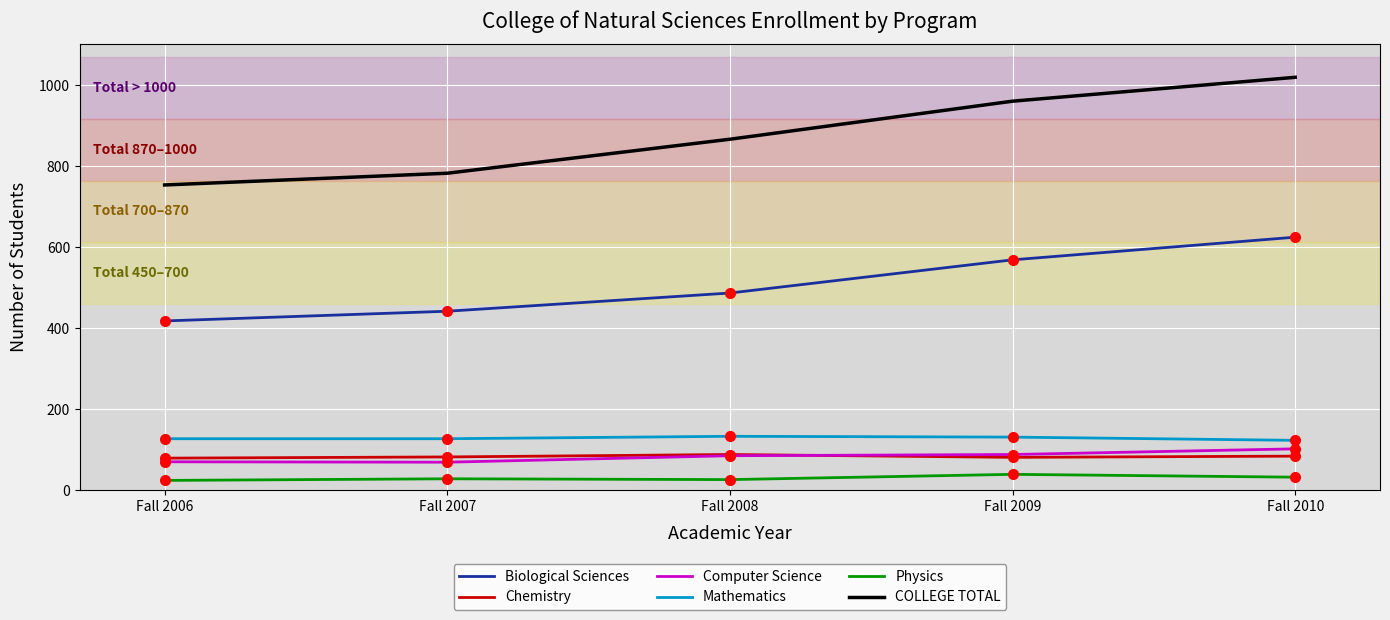

What is the difference between the Biological Sciences values at Fall 2010 and Fall 2006?

207